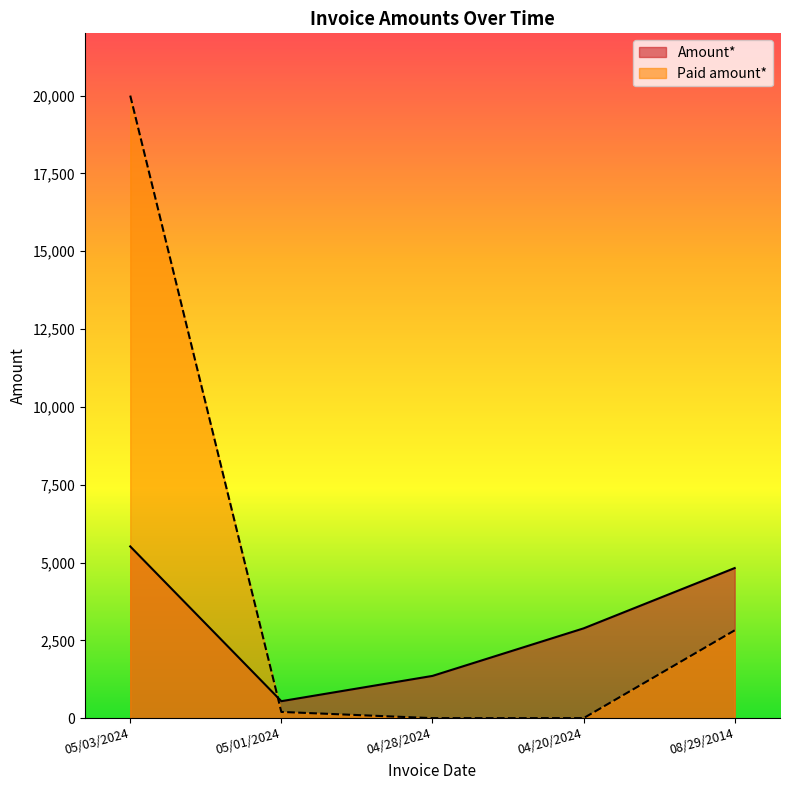

Which series has the widest spread of values?

Paid amount*